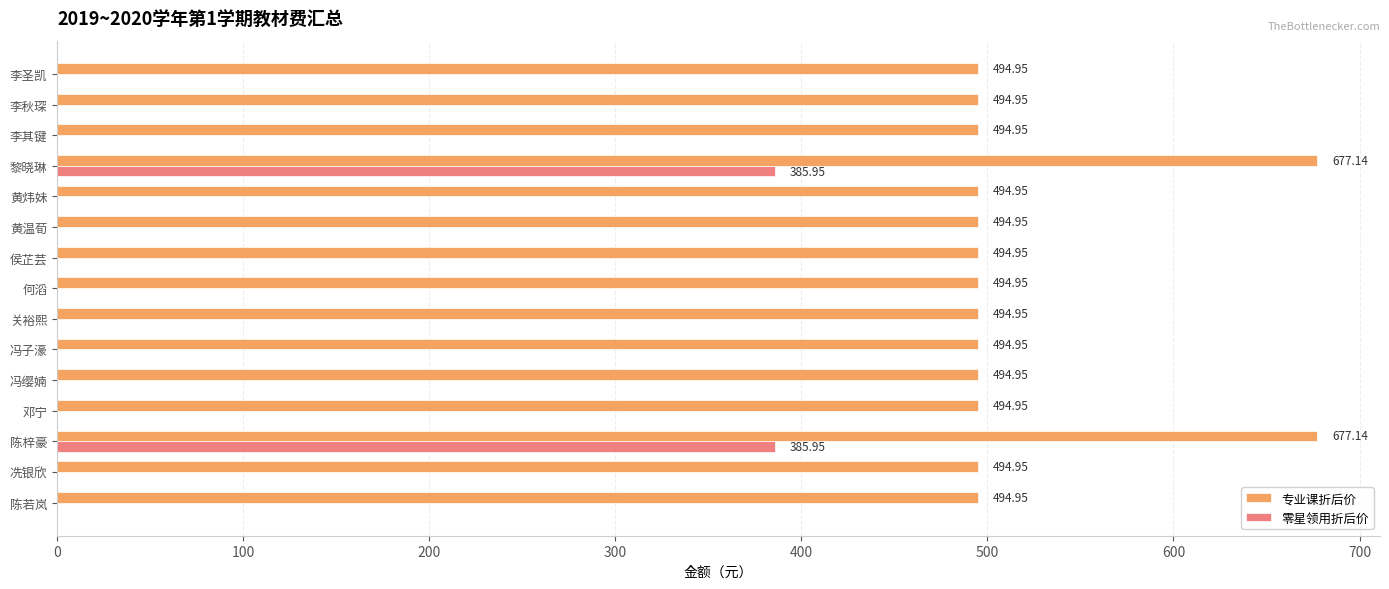

What is the sum of all 专业课折后价 values?

7788.6